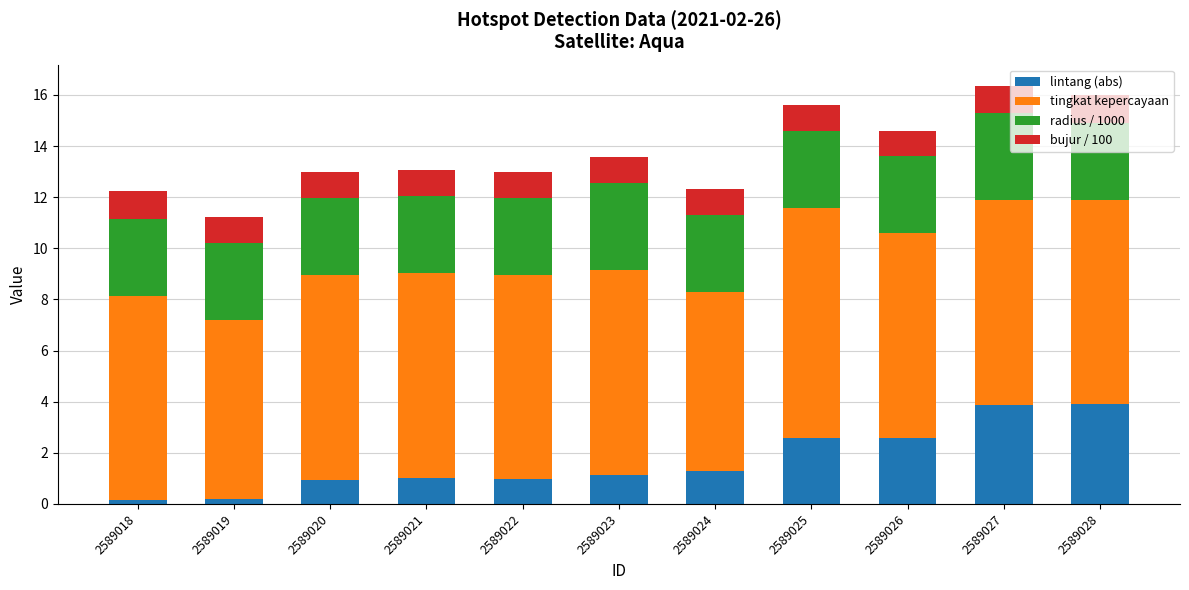

What is the total value across all series at 2589025?

15.6